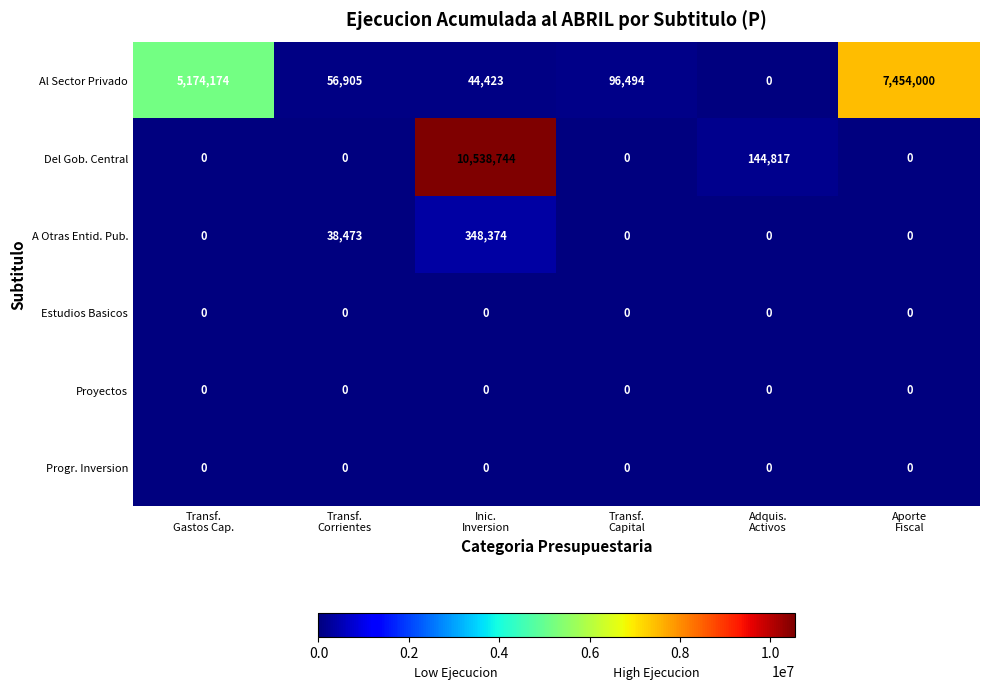

What is the maximum value shown in the chart?

10538744